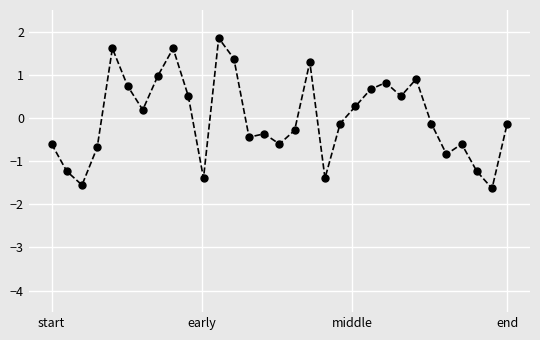

What is the difference between the second highest and minimum values?

3.2